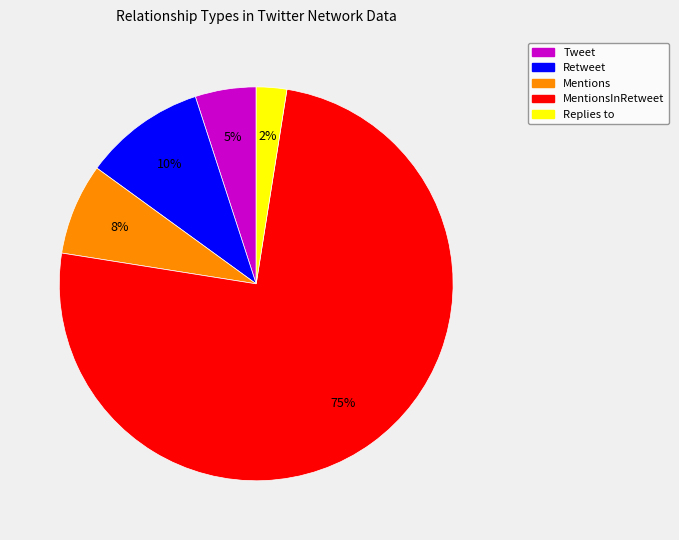

Does Tweet represent more than half of the total?

No